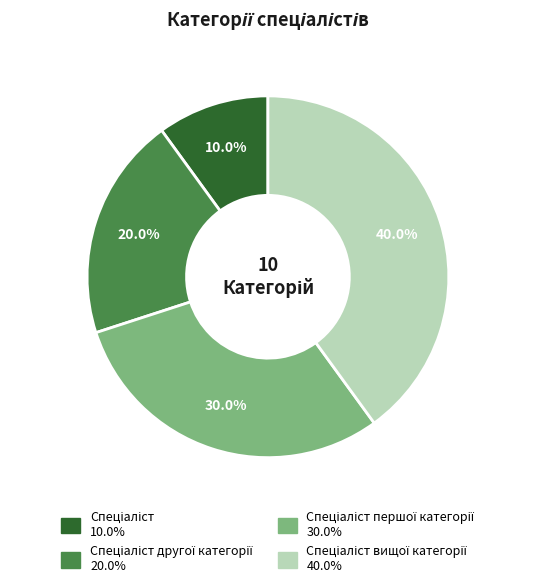

Count the number of slices in the pie.

4